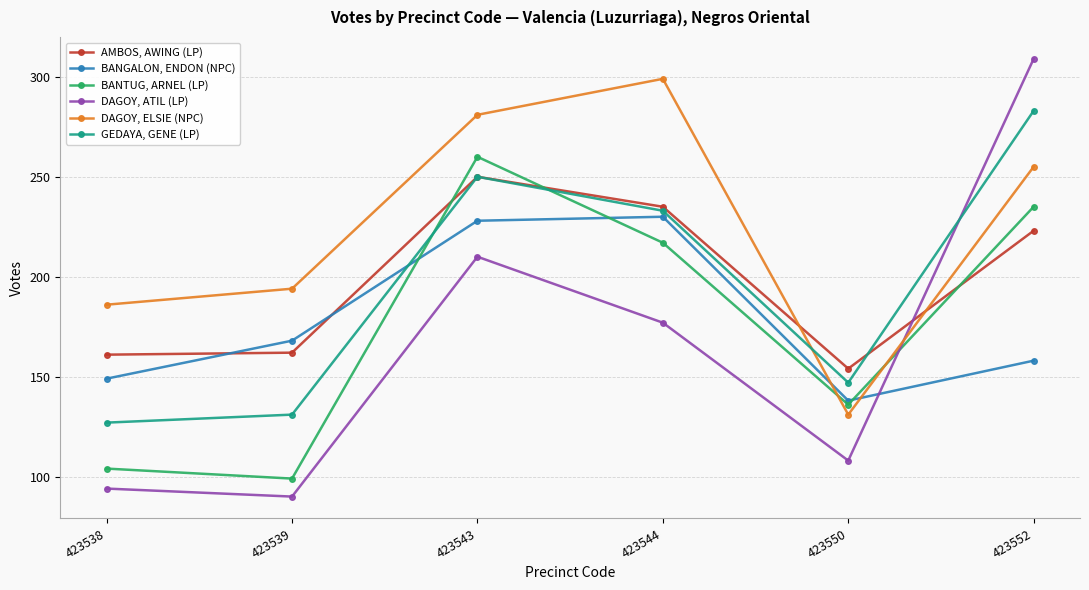

Which series has the largest total across all categories?

DAGOY, ELSIE (NPC)